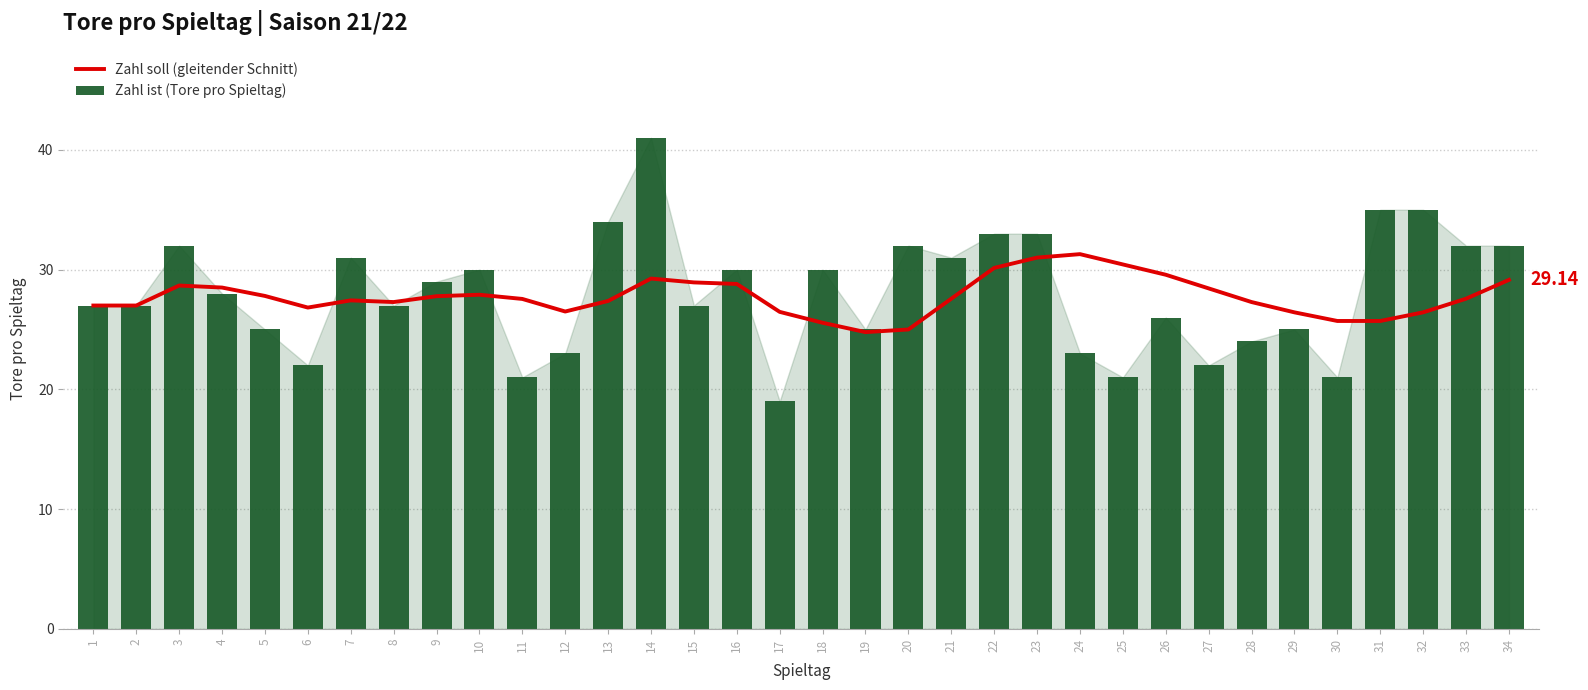

Which category has the highest value in the Zahl soll (gleitender Schnitt) series?

24